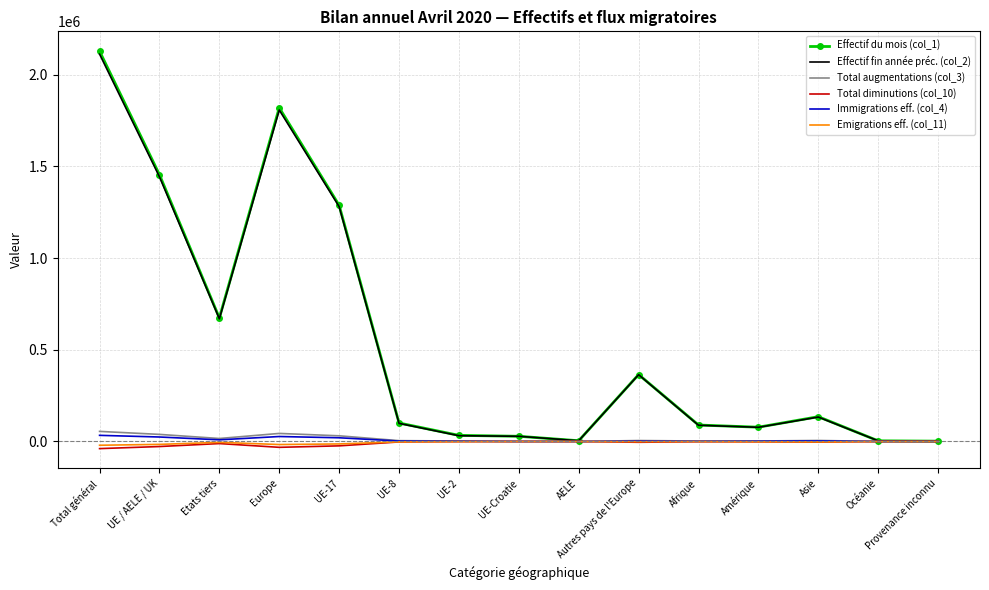

Read the Immigrations eff. (col_4) value at Afrique.

1168